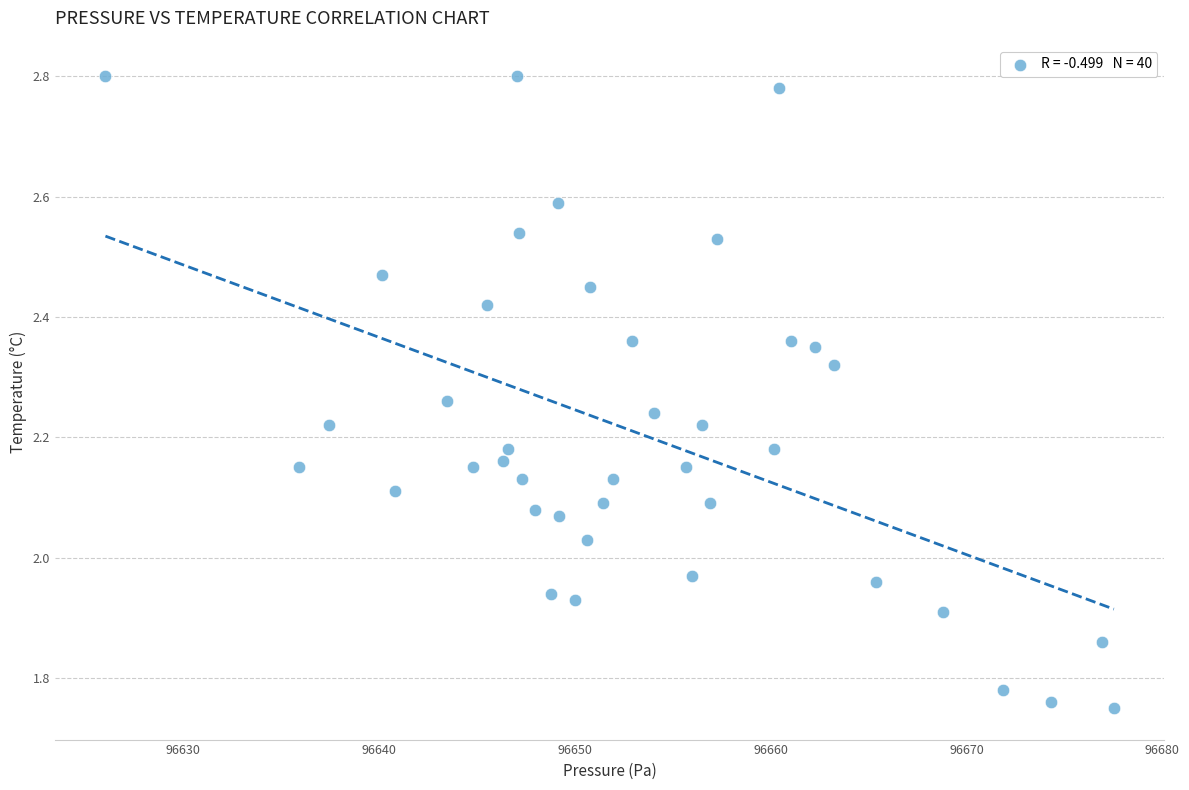

What is the range of X values (max minus min)?

51.5